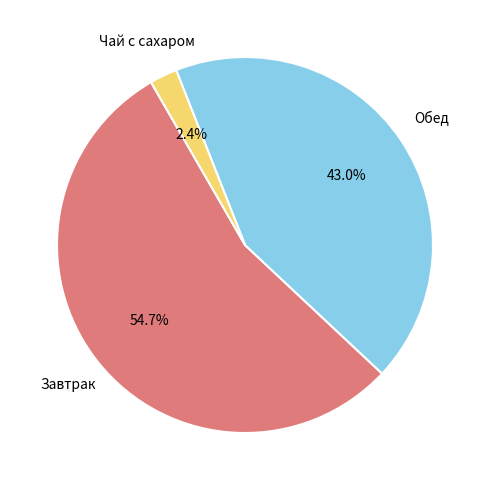

Is there a majority slice in this chart?

Yes